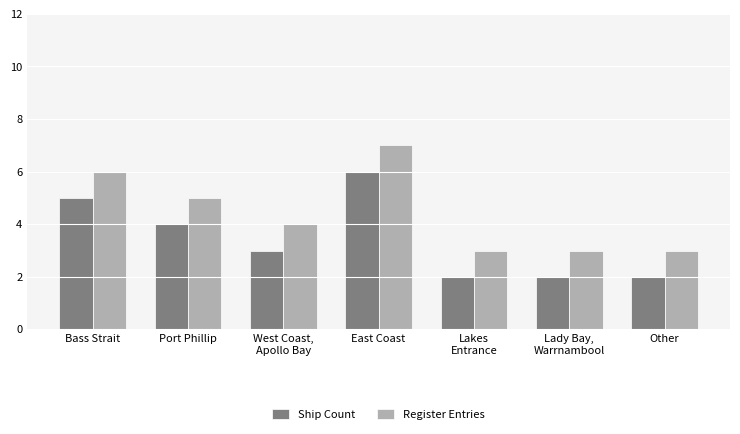

Count the number of categories in the chart.

7